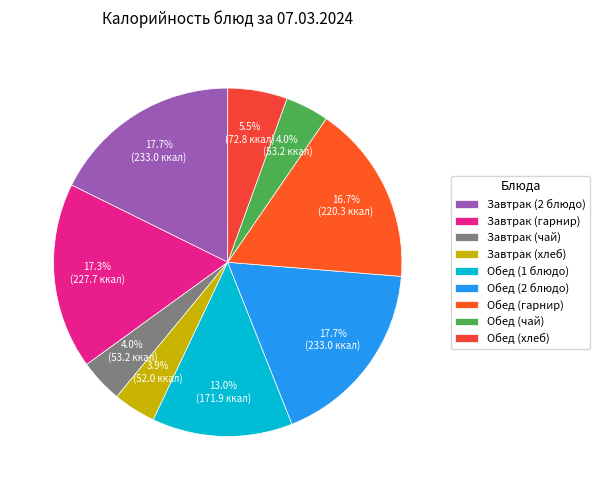

Count the number of slices in the pie.

9